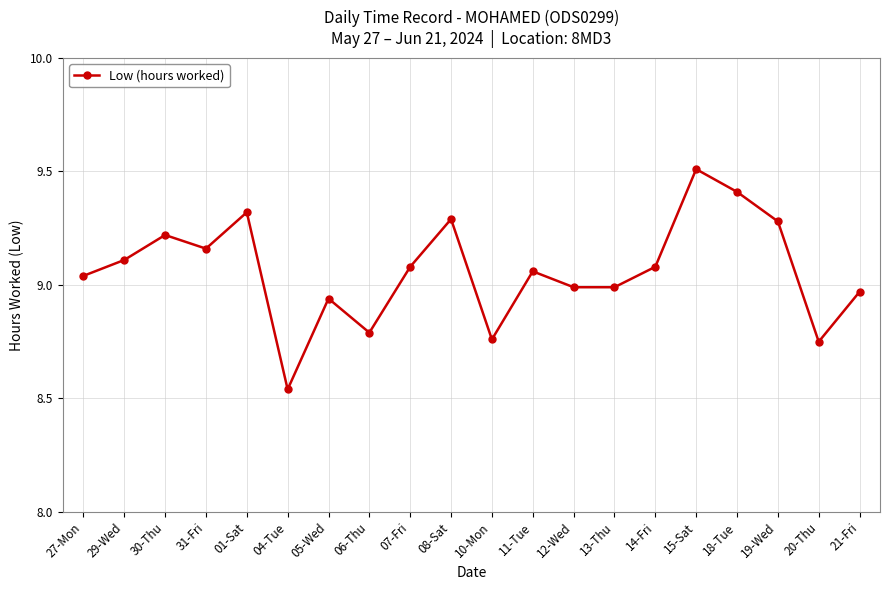

What is the maximum value shown in the chart?

9.5